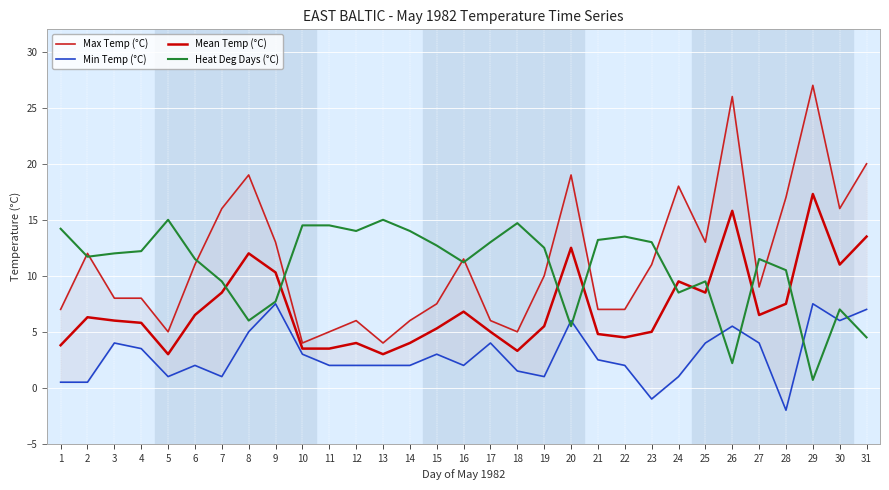

Which has a higher value, 27 or 24?

24